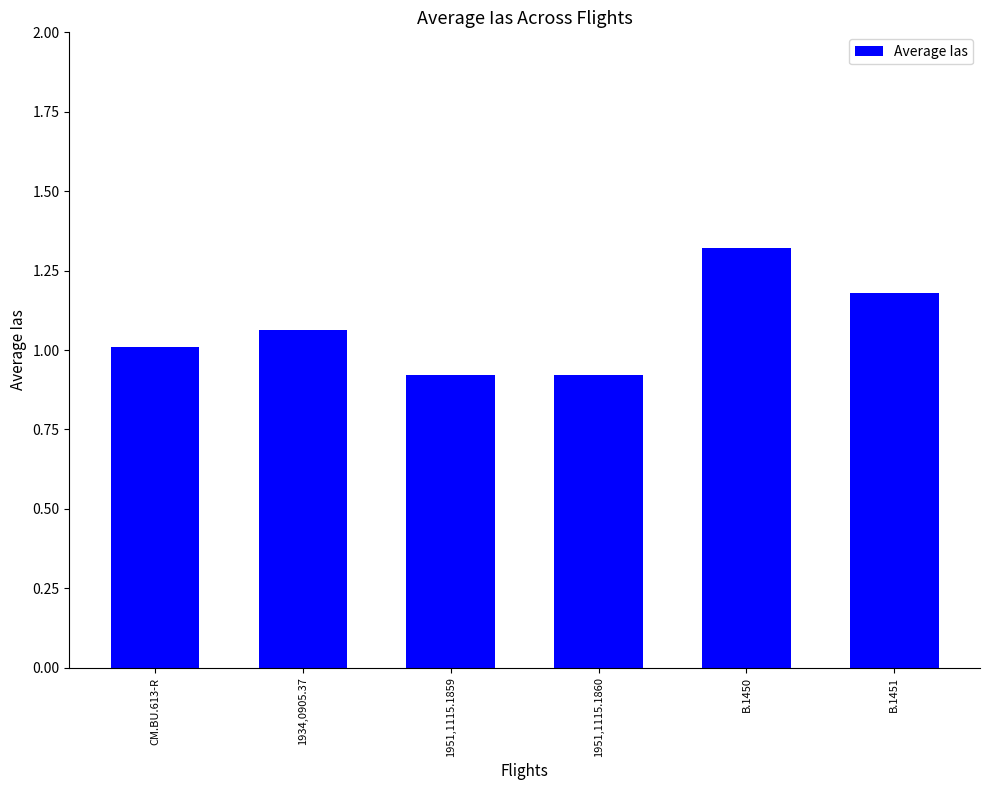

Which has a higher value, 1934,0905.37 or 1951,1115.1859?

1934,0905.37